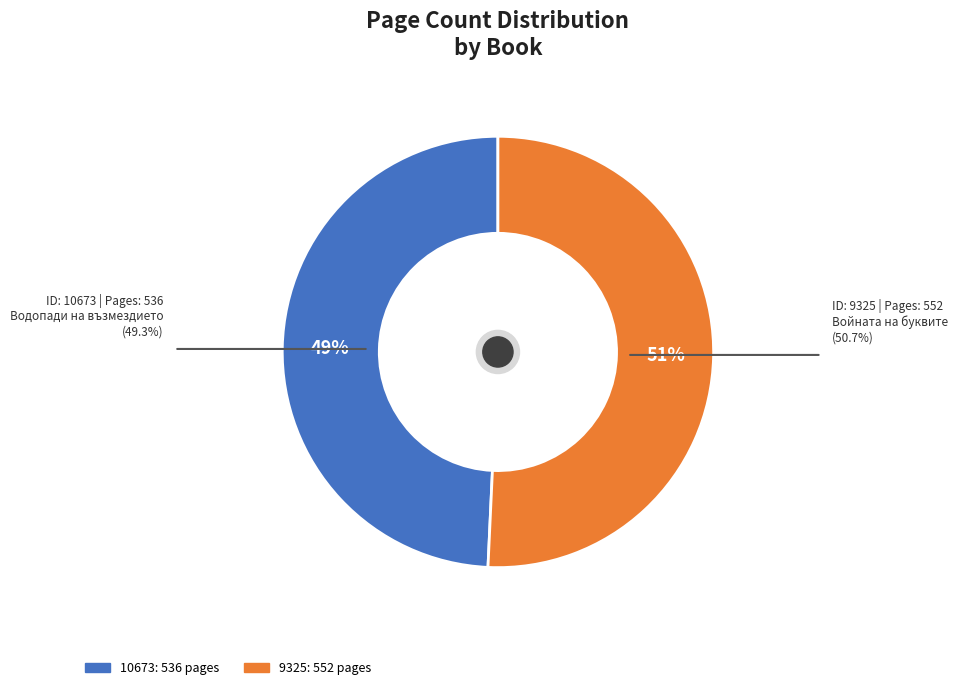

Count the number of slices in the pie.

2